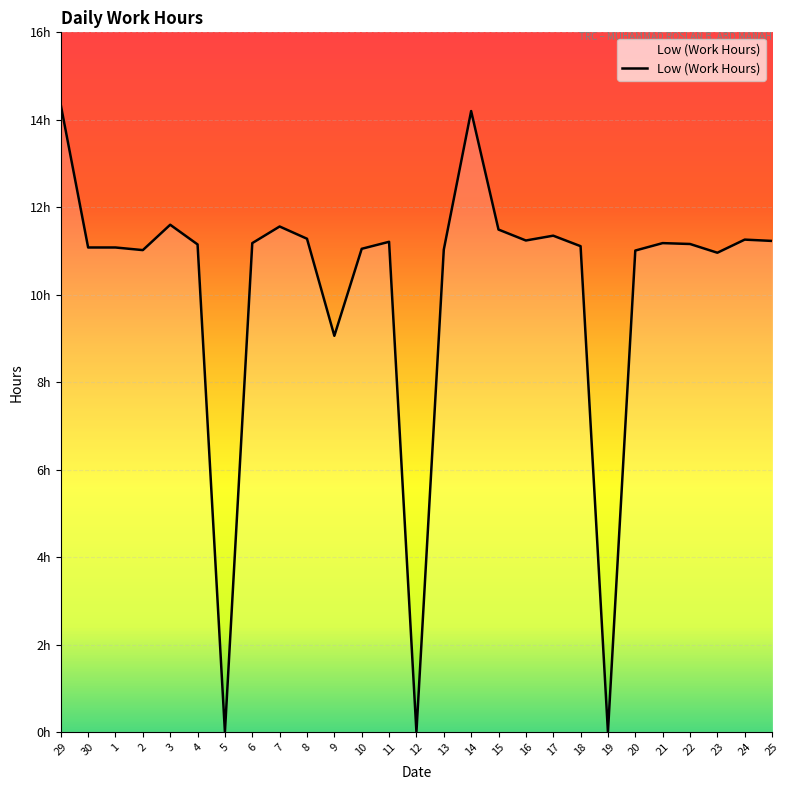

Reading left to right, transcribe all the data shown in this chart.

29=14.3	30=11.1	1=11.1	2=11.0	3=11.6	4=11.2	5=0.0	6=11.2	7=11.6	8=11.3	9=9.1	10=11.1	11=11.2	12=0.0	13=11.0	14=14.2	15=11.5	16=11.2	17=11.3	18=11.1	19=0.0	20=11.0	21=11.2	22=11.2	23=11.0	24=11.3	25=11.2